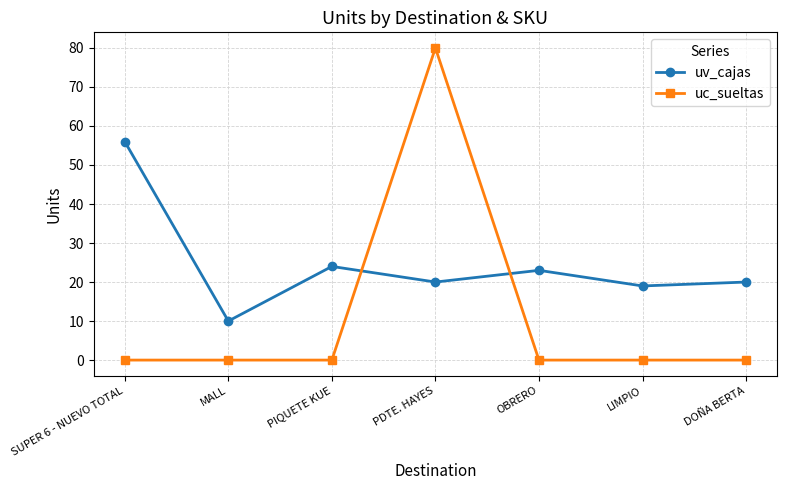

At which label does uv_cajas reach its minimum?

MALL